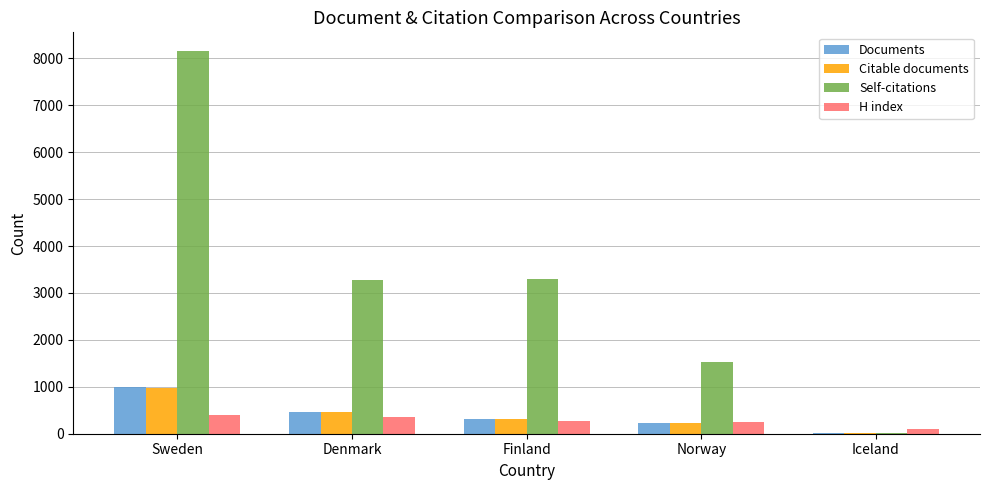

What is the difference between the Citable documents values at Denmark and Sweden?

510